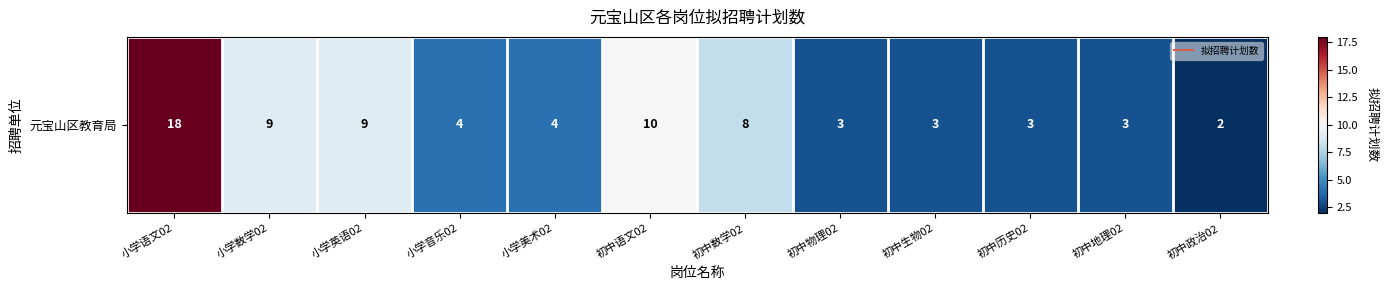

What is the average value?

6